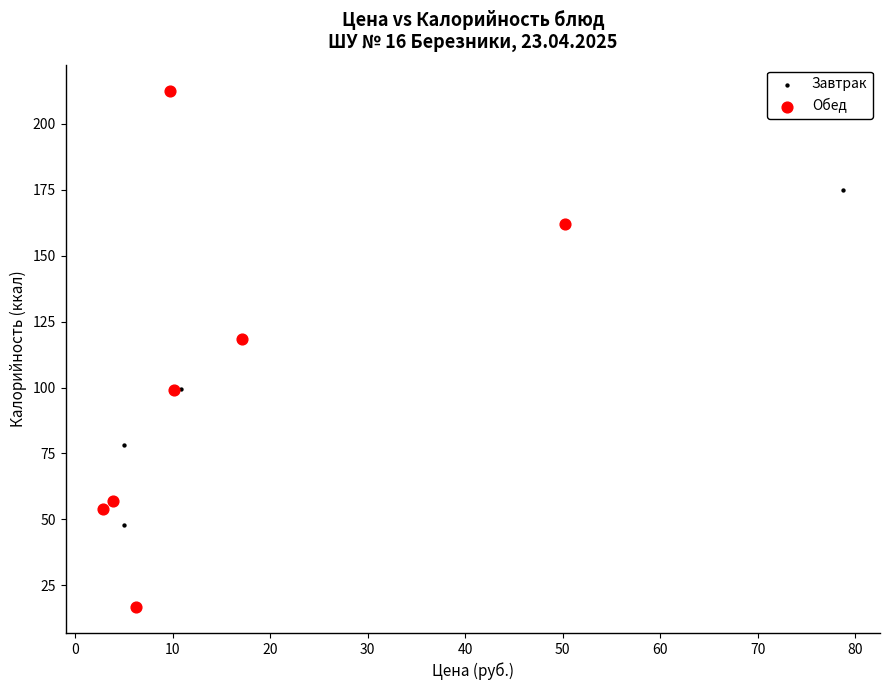

Which series reaches the maximum Y coordinate?

Обед